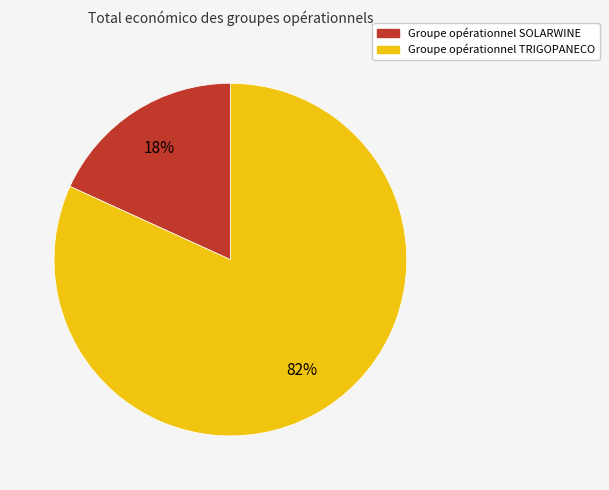

Rank the categories by value from lowest to highest.

Groupe opérationnel SOLARWINE, Groupe opérationnel TRIGOPANECO